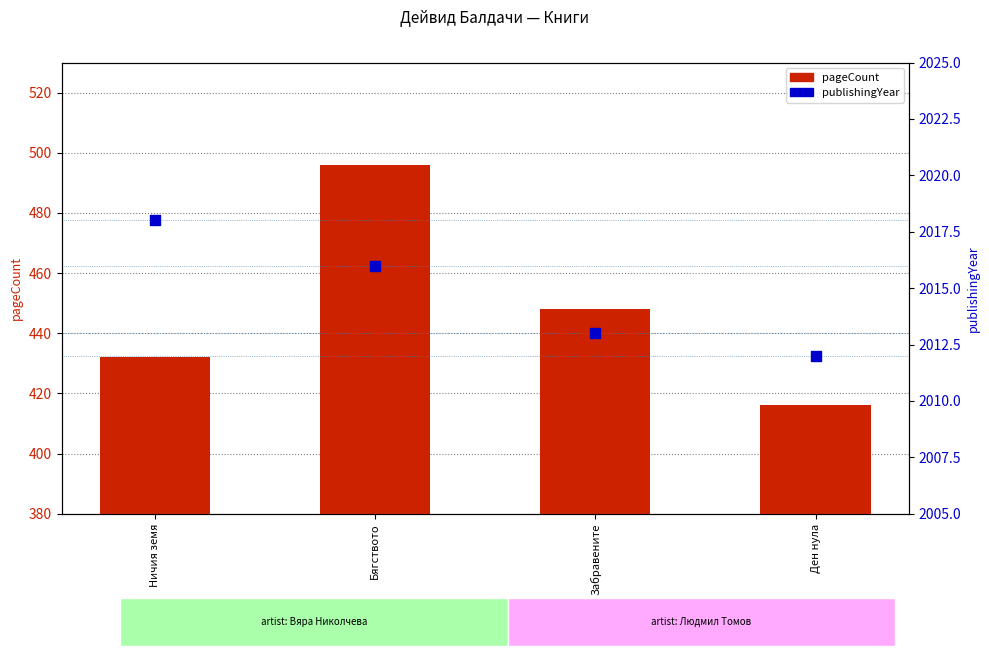

What are all the series names shown in the legend?

pageCount, publishingYear